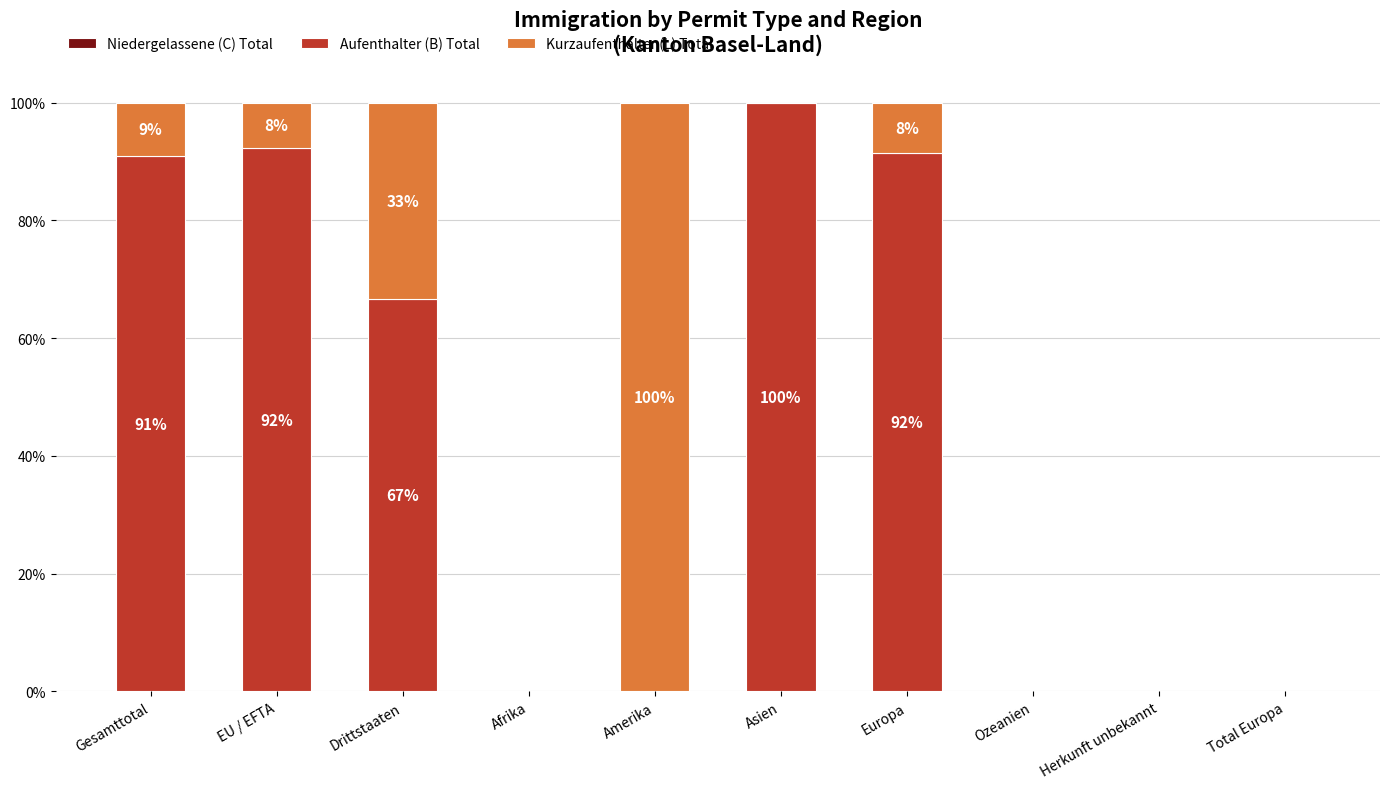

Where does the Aufenthalter (B) Total series first go above 66?

Gesamttotal